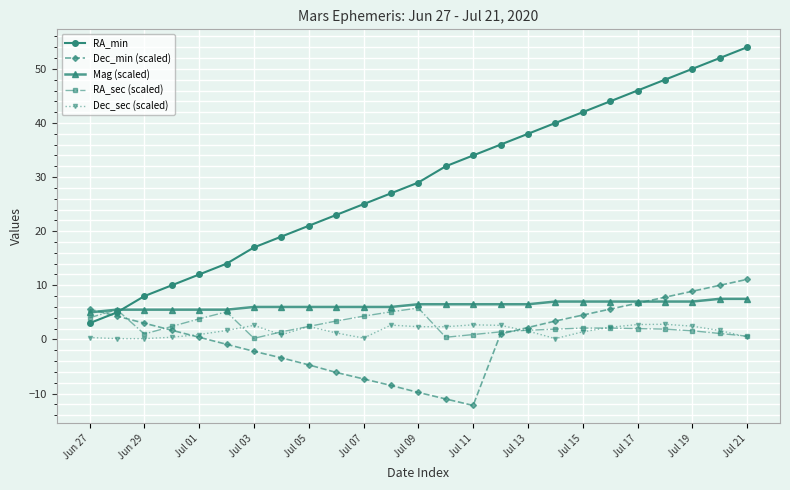

True or false: Mag (scaled) and Dec_sec (scaled) cross at least once.

False